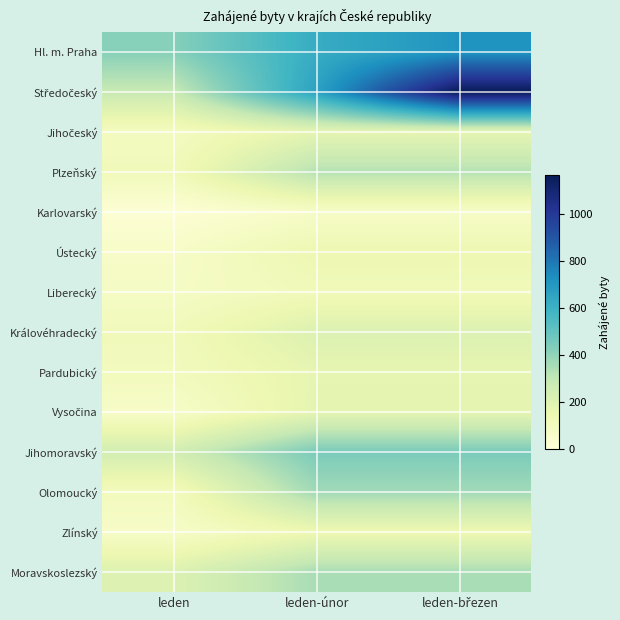

Which series has the widest spread of values?

Středočeský